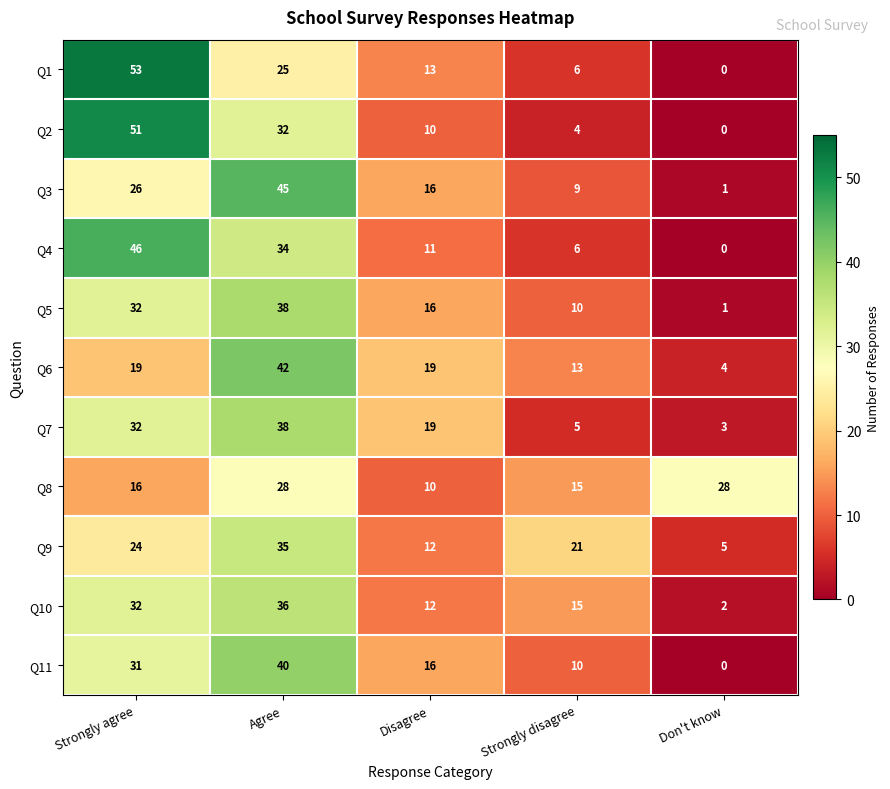

The value of Q4 at Agree is 60. True or false?

False